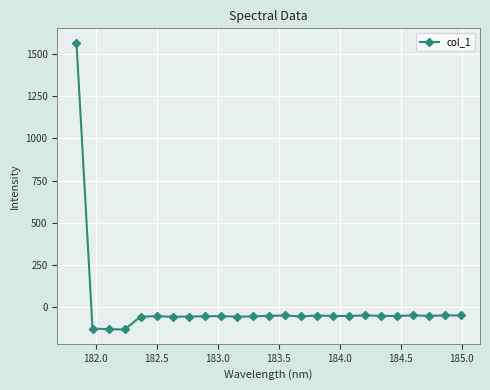

What is the maximum value shown in the chart?

1565.6